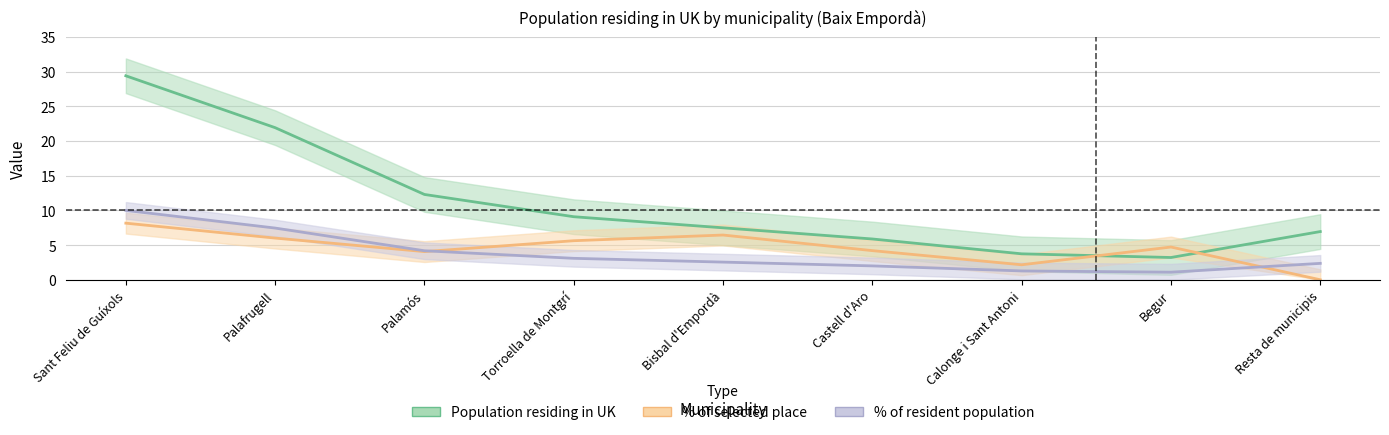

At which label does Population residing in UK first exceed 2?

Sant Feliu de Guíxols